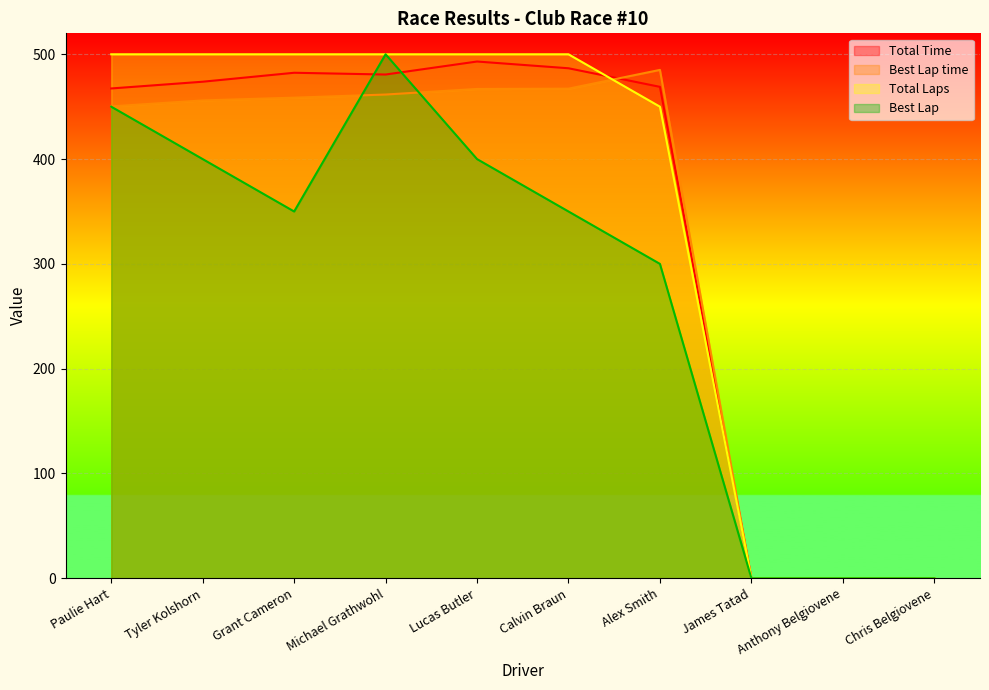

How many lines are shown in the chart?

4